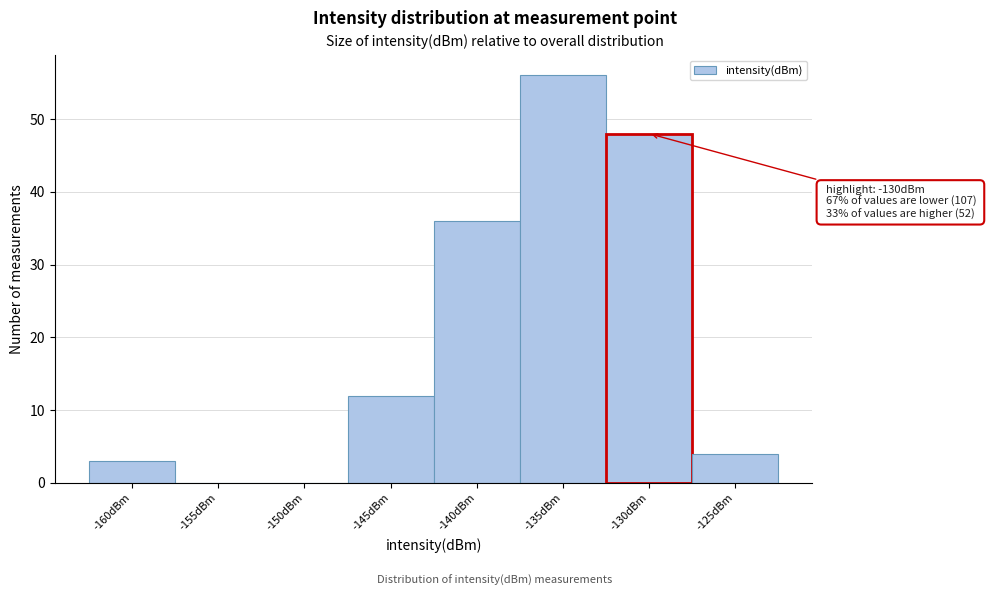

Reading left to right, transcribe all the data shown in this chart.

-160dBm=3	-155dBm=0	-150dBm=0	-145dBm=12	-140dBm=36	-135dBm=56	-130dBm=48	-125dBm=4